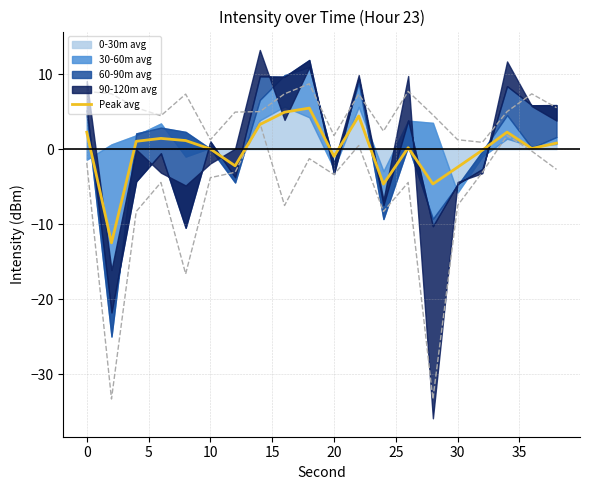

How many data points are less than 0?

7